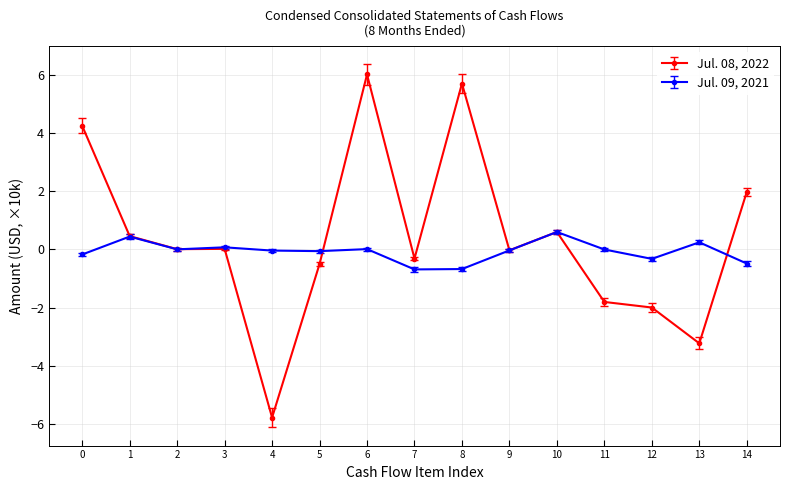

What is the average value of the Jul. 09, 2021 series?

-0.1